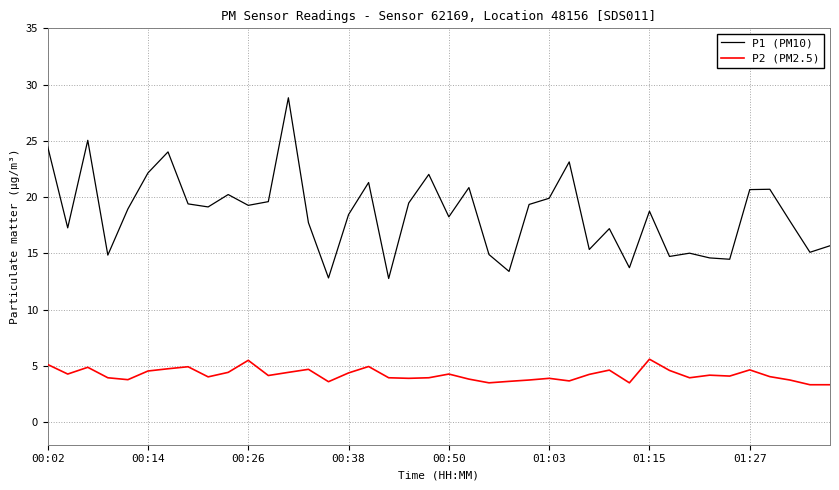

What is the maximum value shown in the chart?

28.8